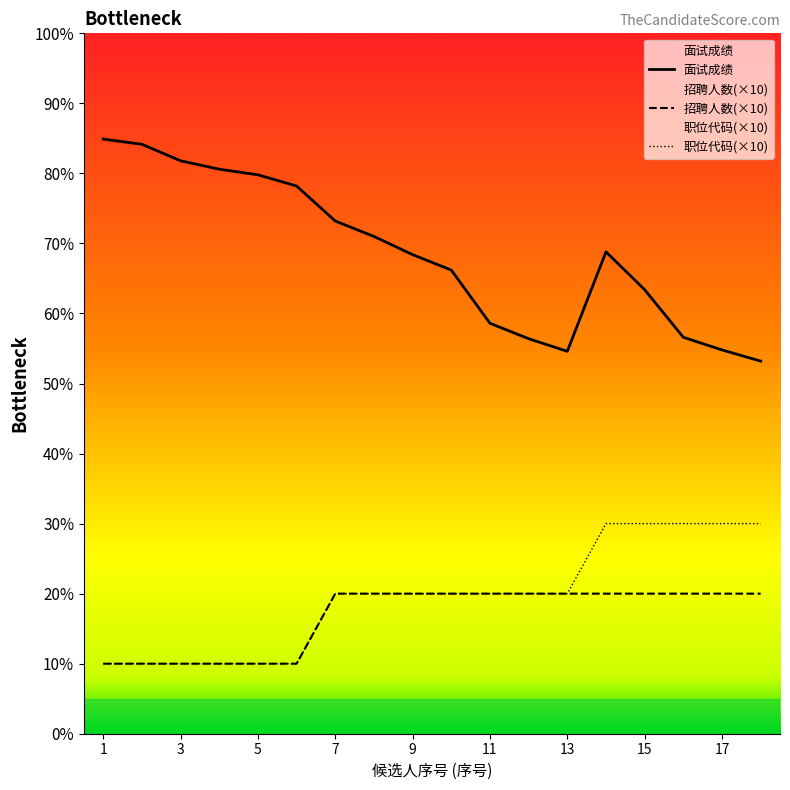

What is the value of the 职位代码(×10) point at the 17th from the left?

30.0